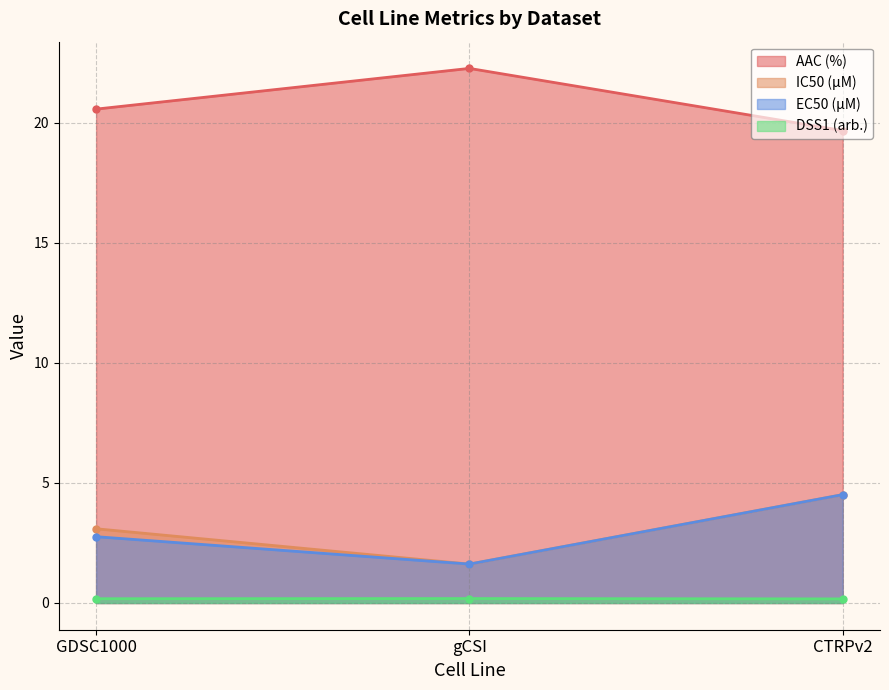

How many EC50 (µM) values are between 1 and 4?

2